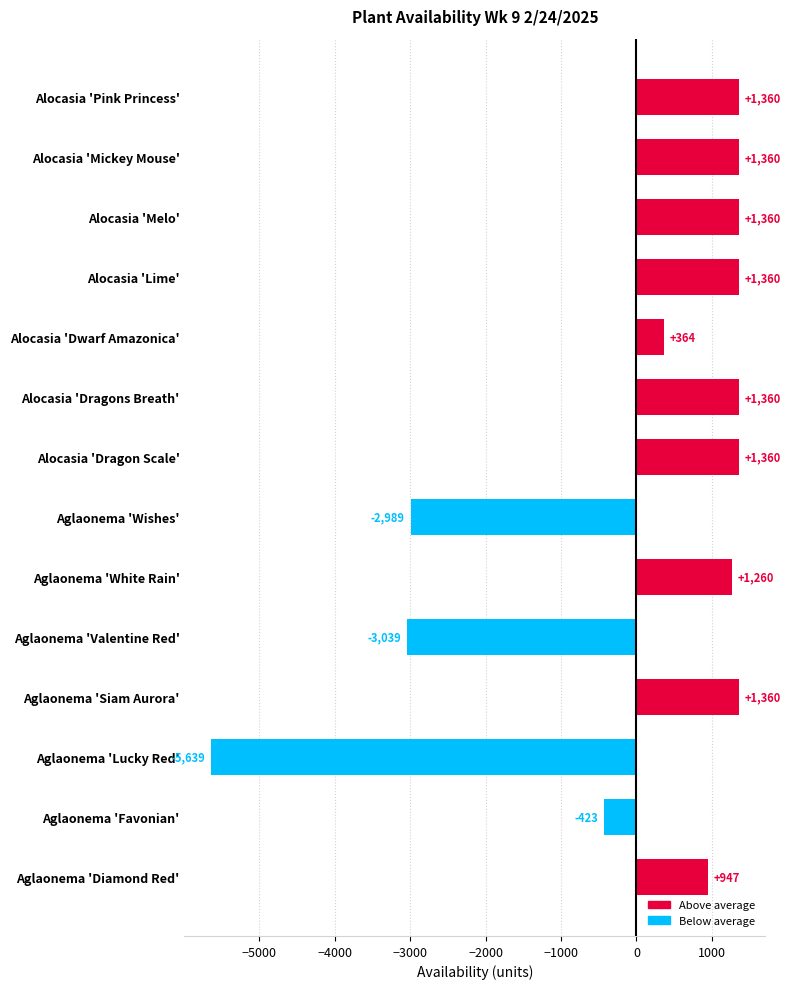

How many negative values are there?

4